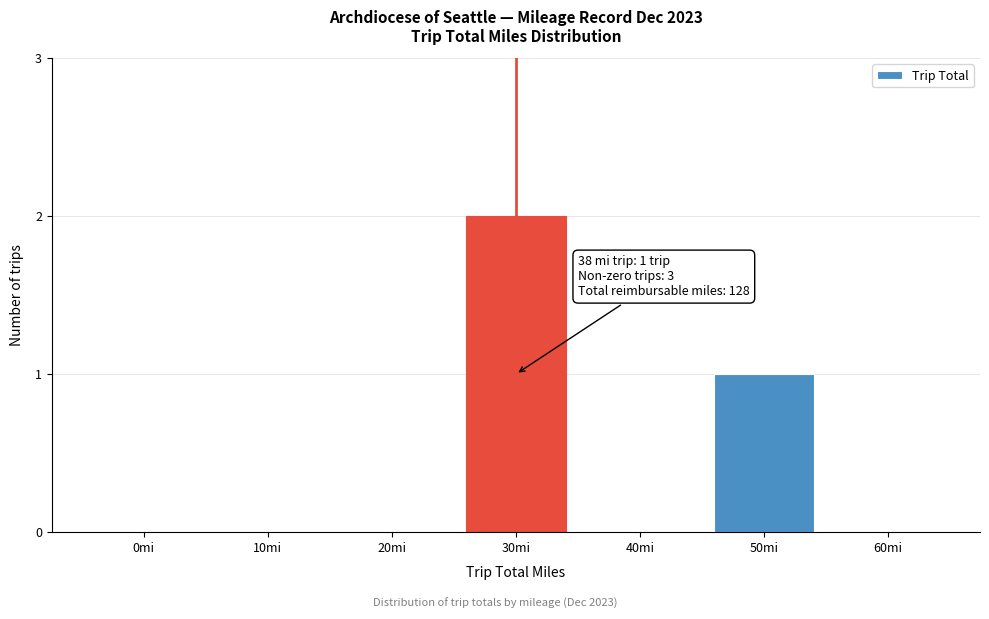

Reading right to left, transcribe all the data shown in this chart.

60mi=0	50mi=1	40mi=0	30mi=2	20mi=0	10mi=0	0mi=0